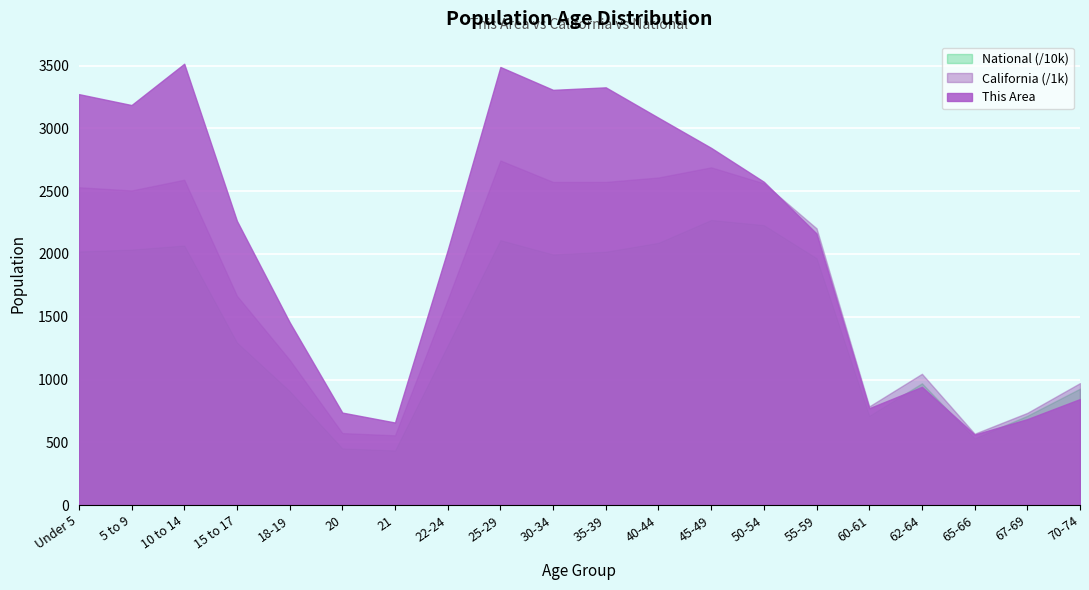

How many lines are shown in the chart?

3